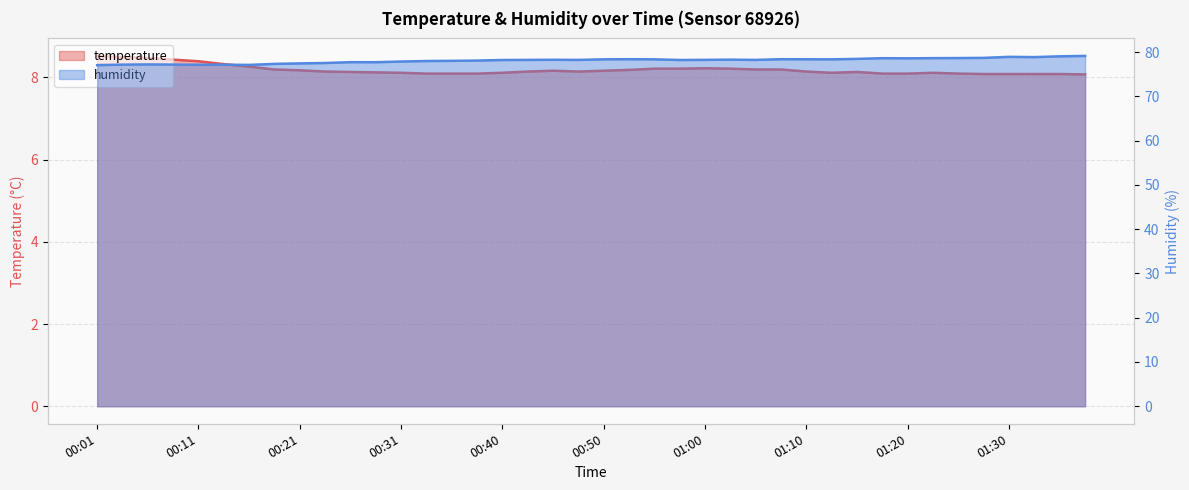

What is the sum of all humidity values?

3123.8